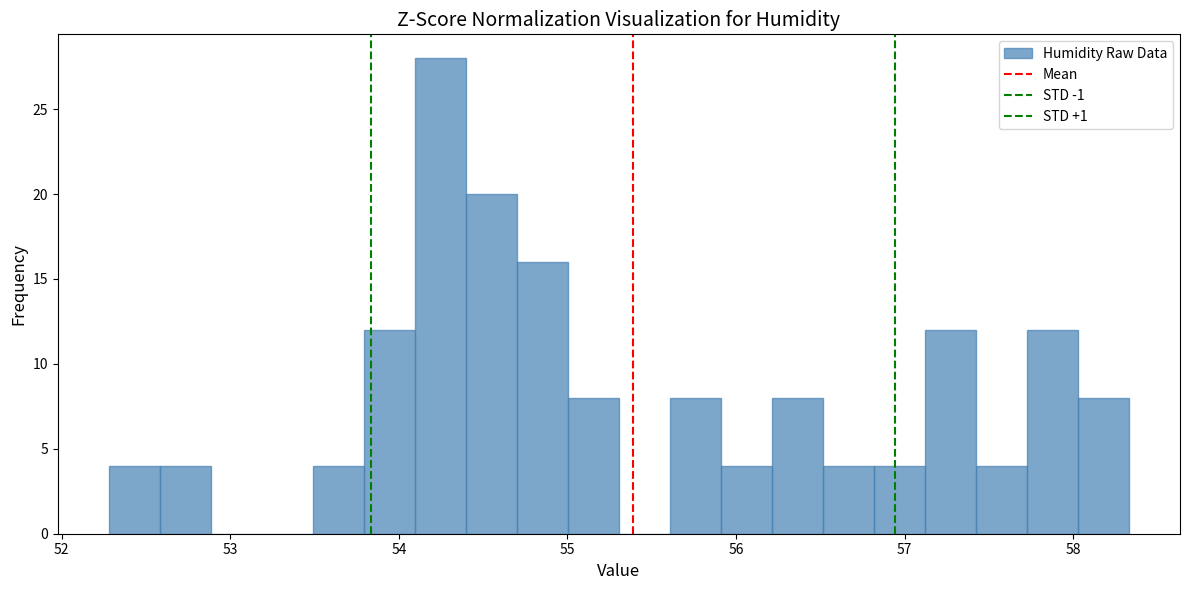

Read against the x-axis, roughly where is the centre of the tallest bar?

54.2